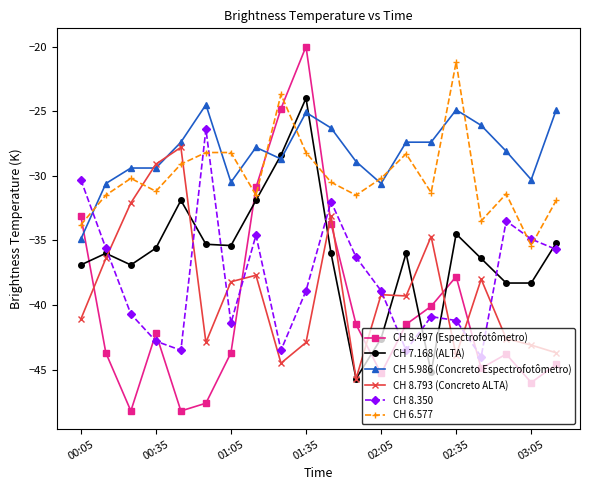

In CH 8.497 (Espectrofotômetro), how many points are higher than both neighbors (excluding endpoints)?

4